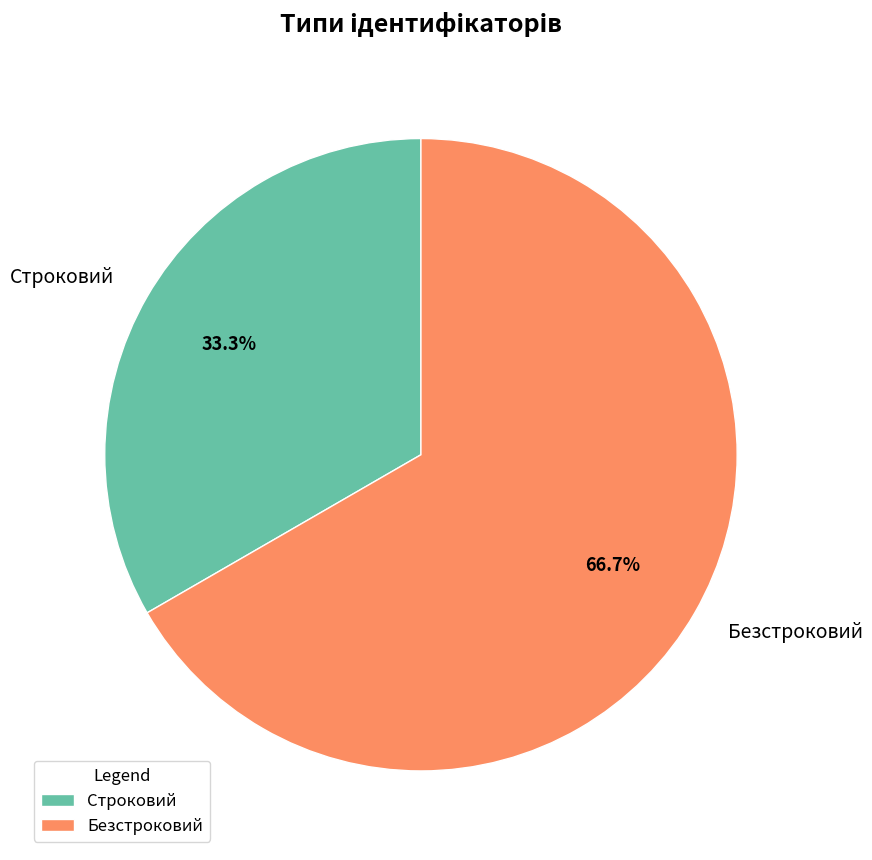

Is there any slice that represents more than half of the pie?

Yes